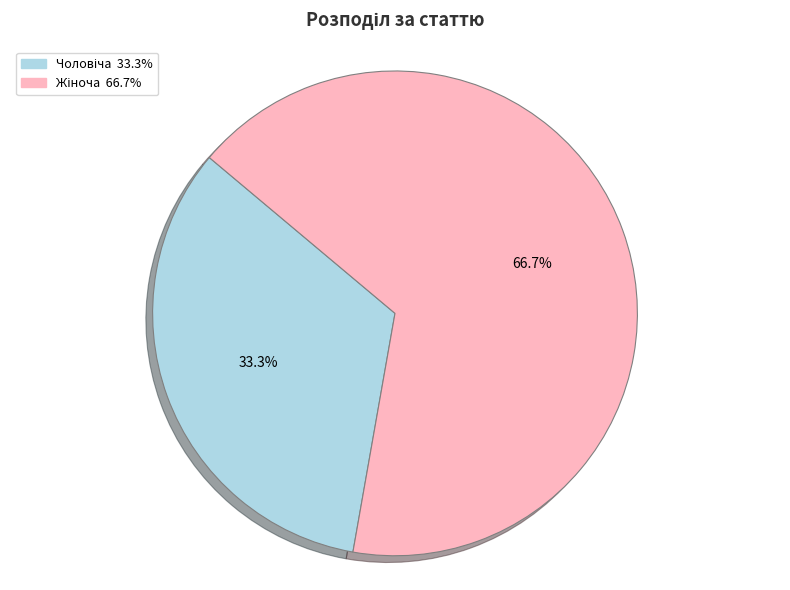

Count the number of slices in the pie.

2